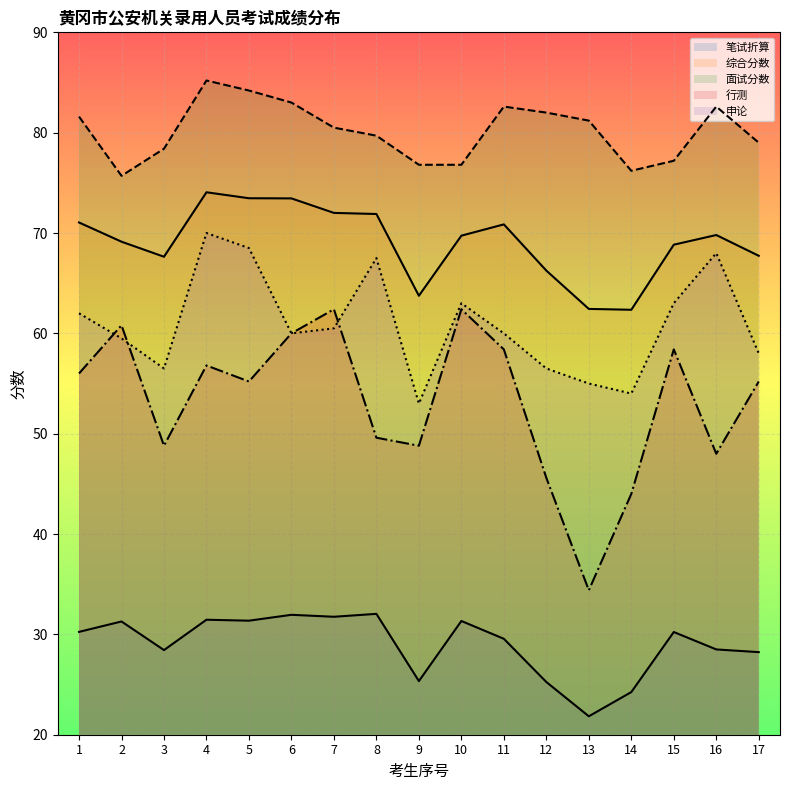

How many values in the 综合分数 series are below 69?

7